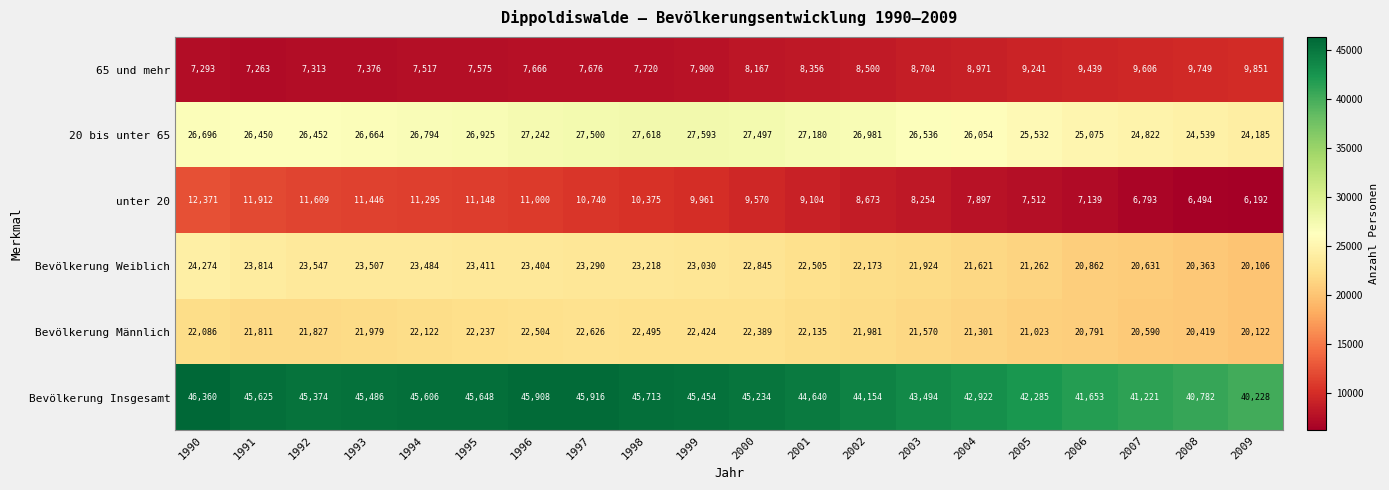

What is the approximate value of unter 20 at 2002?

8673